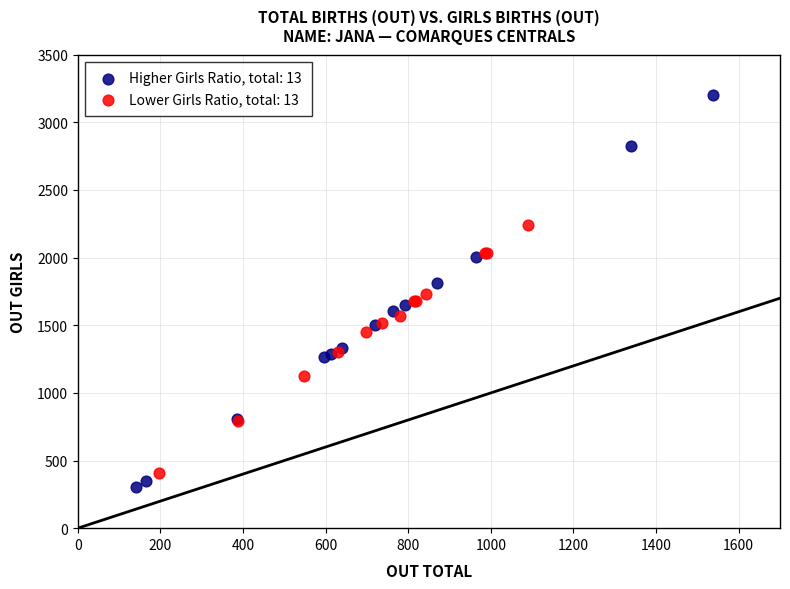

Which series has the largest Y range (max minus min)?

Higher Girls Ratio, total: 13